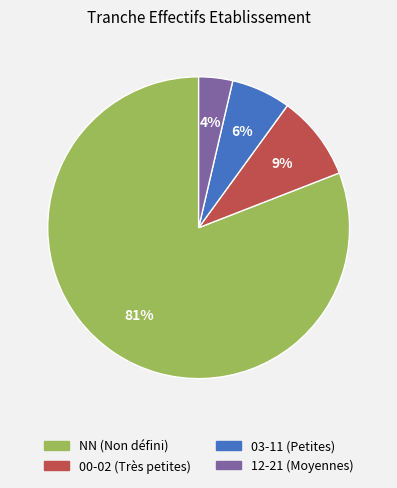

To the nearest percent, what is the average slice percentage?

25%